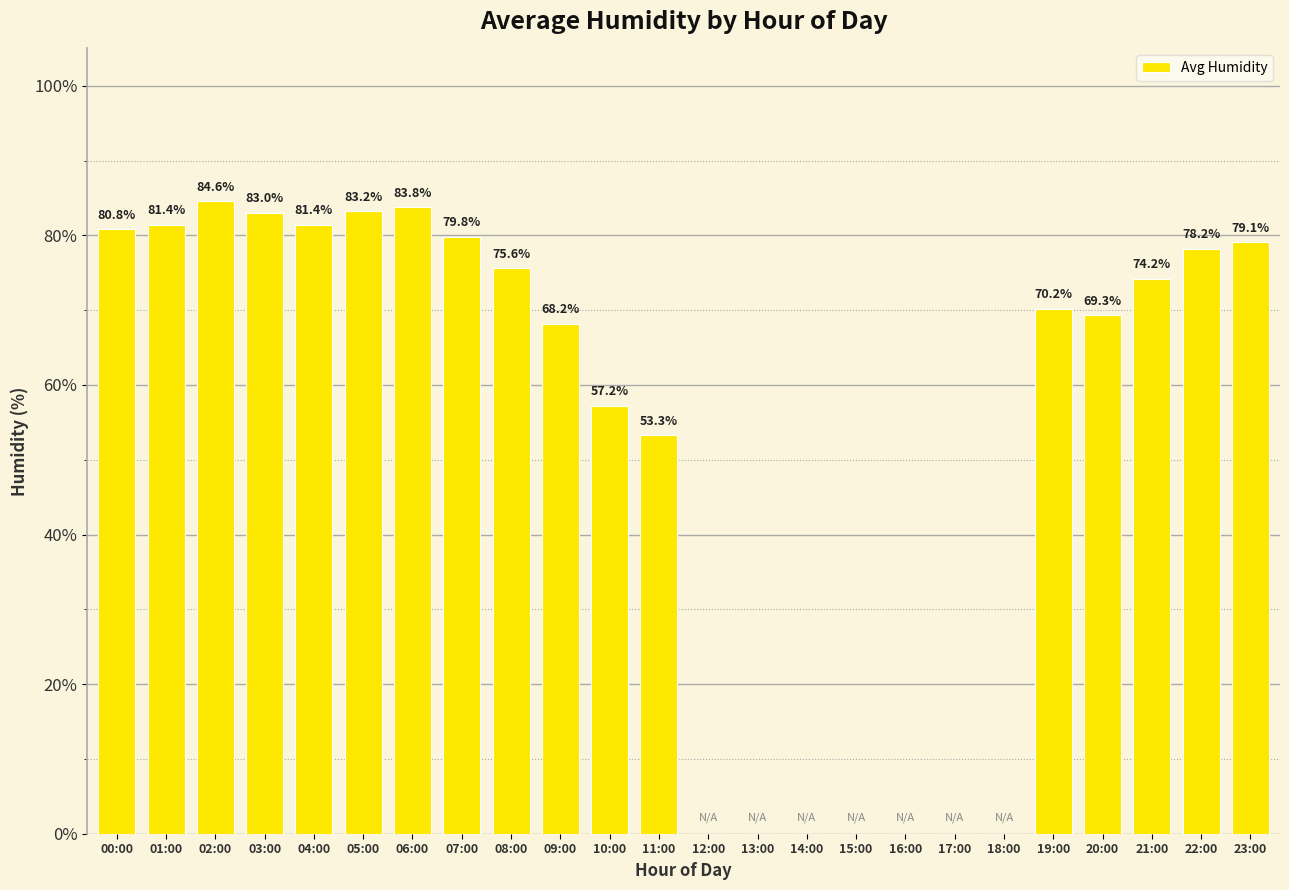

Reading right to left, what are all the values shown in this chart?

79.1	78.2	74.2	69.3	70.2	0.0	0.0	0.0	0.0	0.0	0.0	0.0	53.3	57.2	68.2	75.6	79.8	83.8	83.2	81.4	83.0	84.6	81.4	80.8